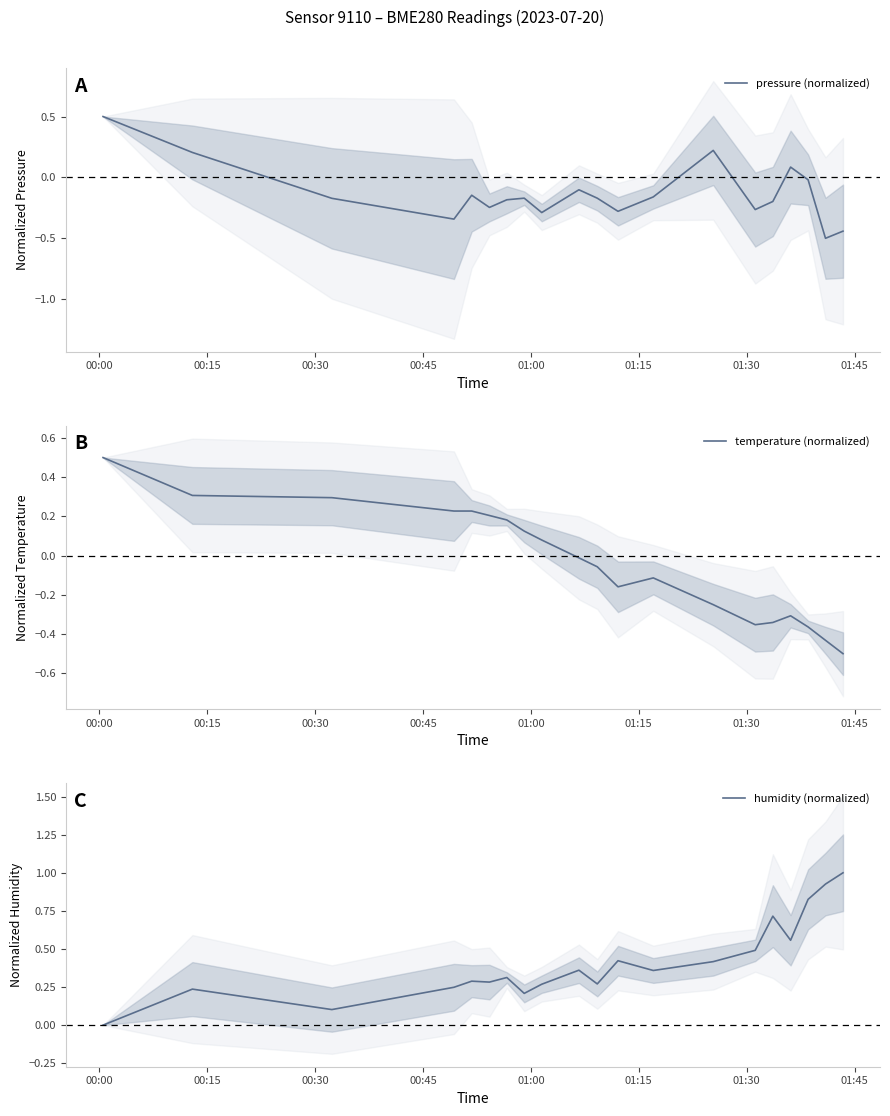

What is the minimum value for temperature (normalized)?

-0.5